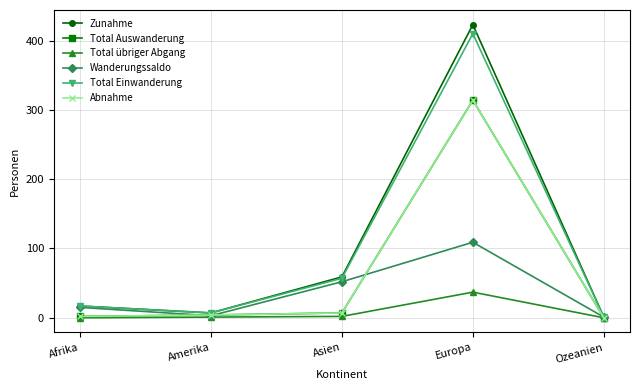

What is the label of the 1st point from the right?

Ozeanien